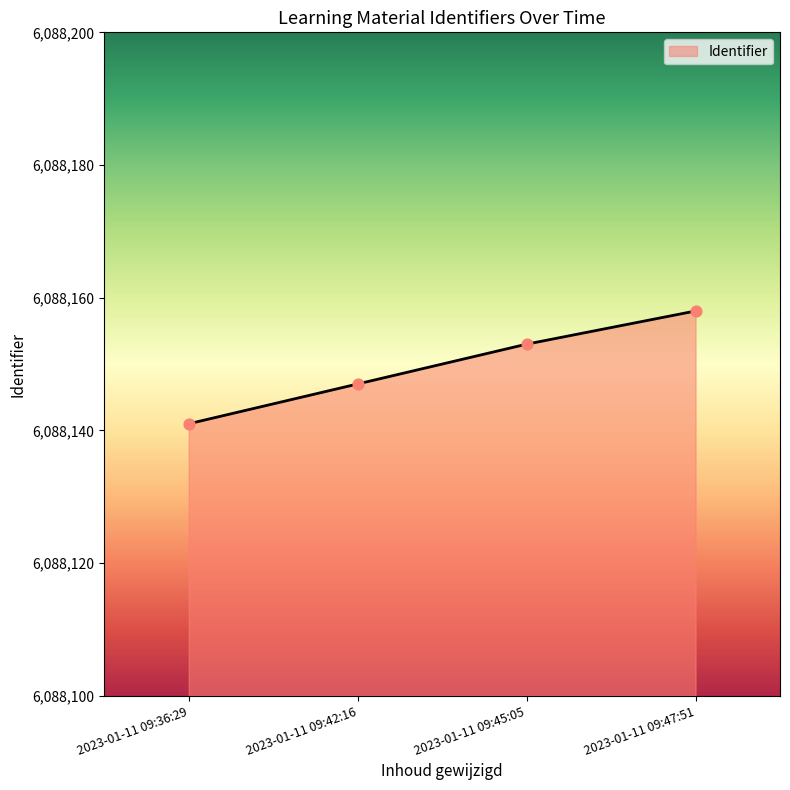

What is the ratio of the value at 2023-01-11 09:47:51 to the value at 2023-01-11 09:42:16?

1.0